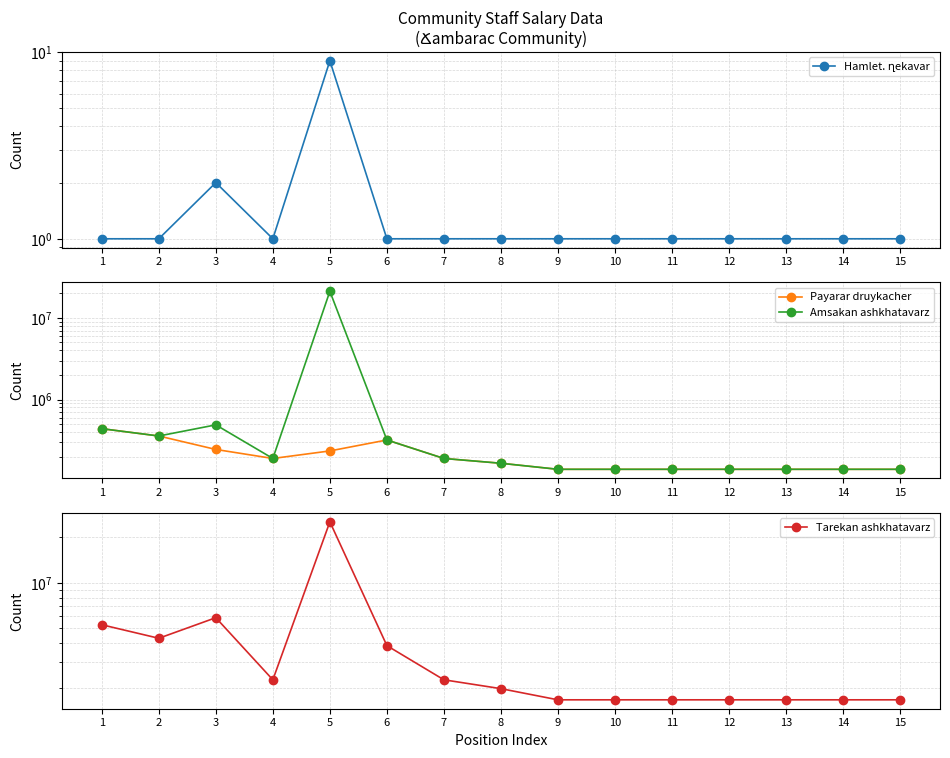

At which label does Payarar druykacher first exceed 166000?

1